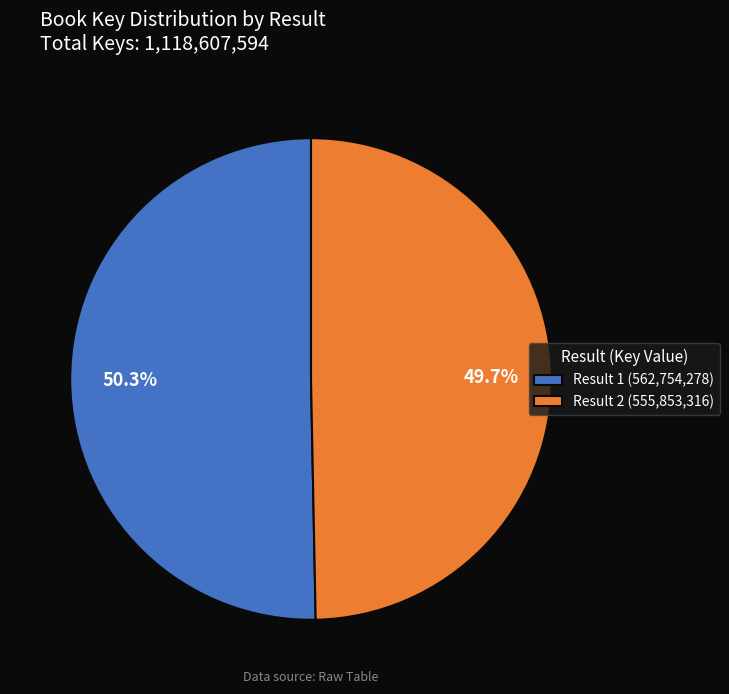

To the nearest percent, what is the difference between the largest and smallest slice percentages?

1%